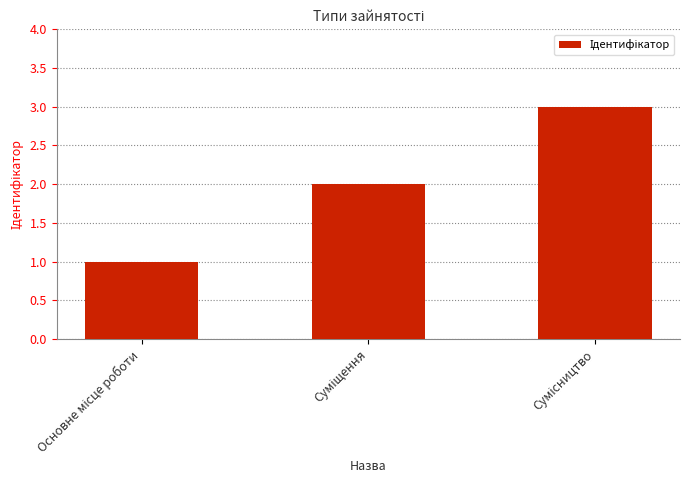

What is the average value?

2